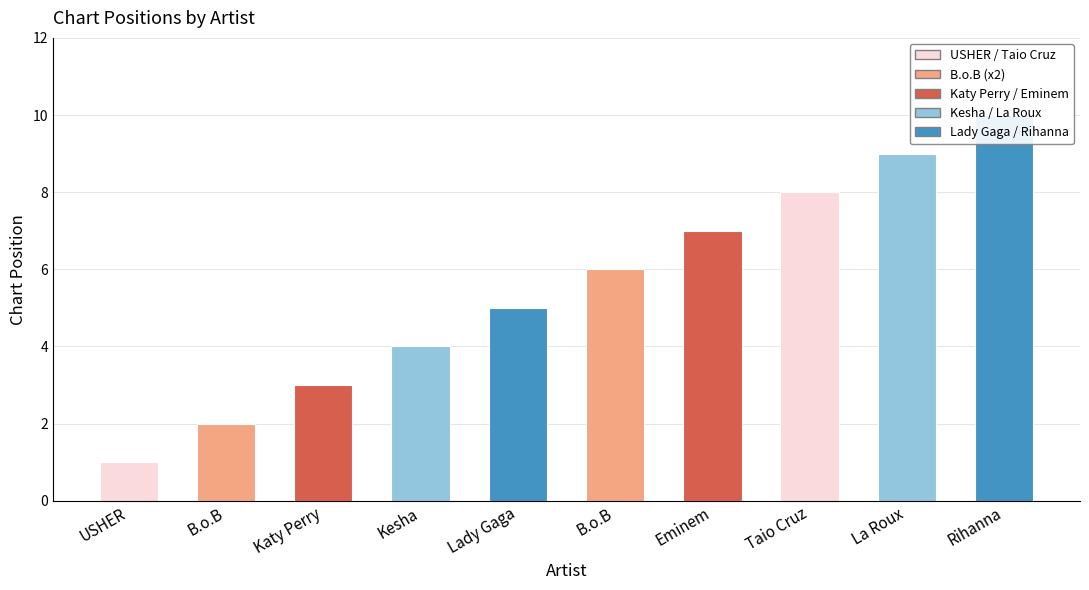

How many bars are there in total?

10